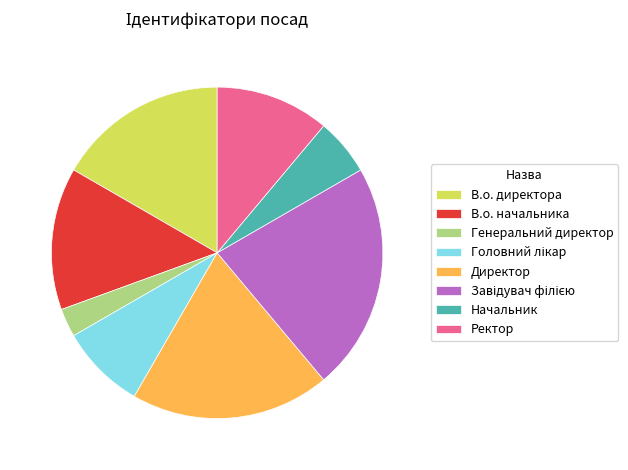

Which category has the smallest portion of the pie?

Генеральний директор